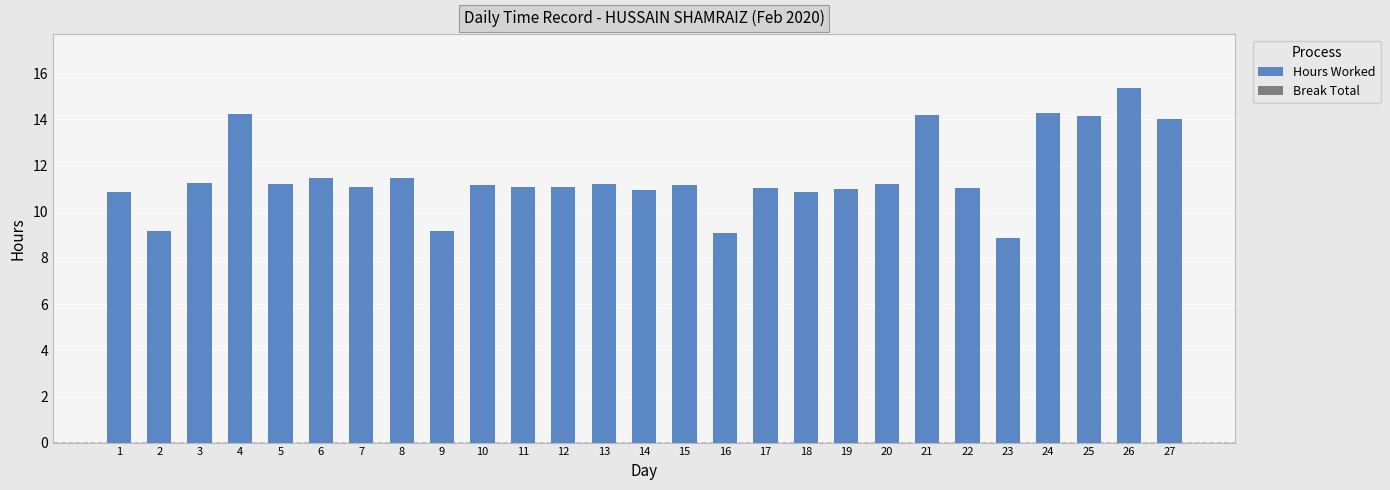

Approximately how many times larger is the value at 13 compared to 8?

1.0